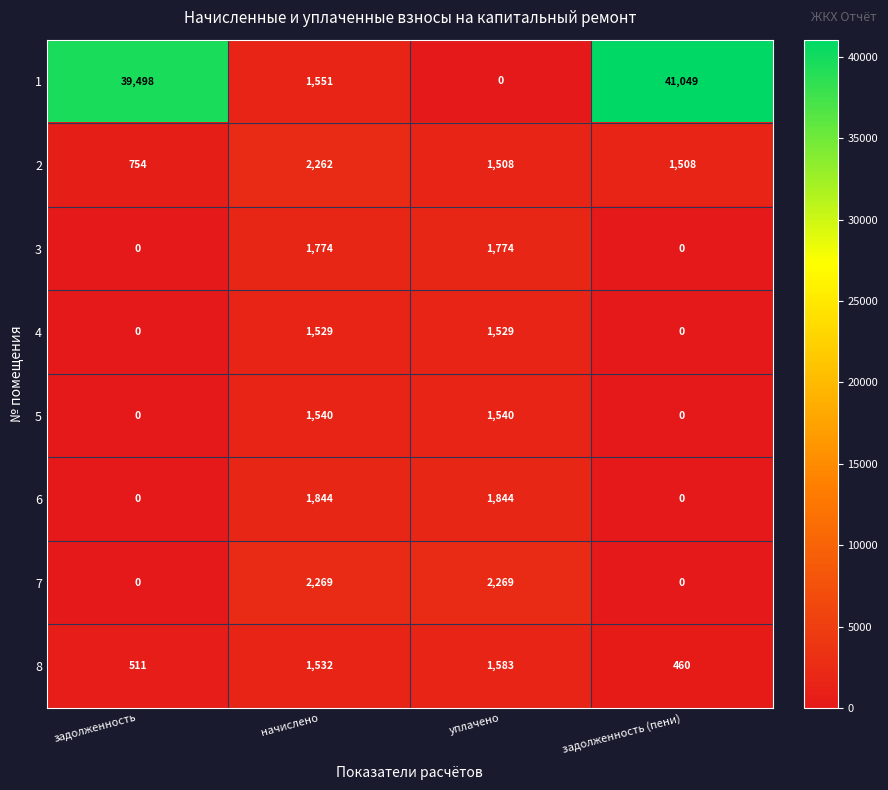

The 4 series shows 0 at задолженность (пени). True or false?

True